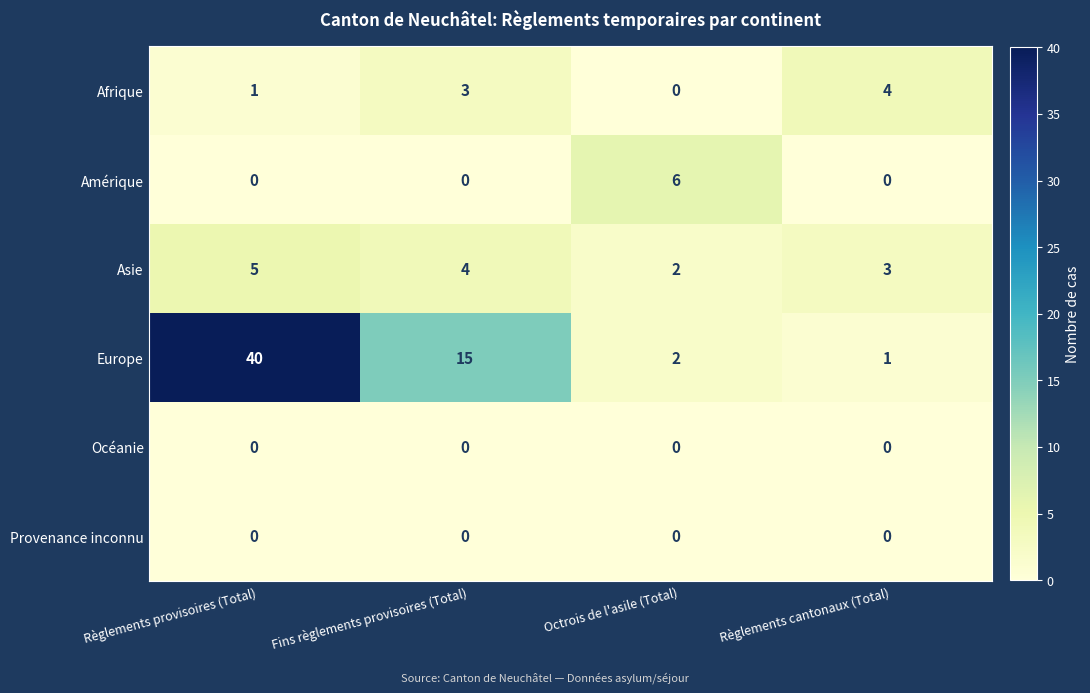

What is the difference between the highest and lowest values at Règlements cantonaux (Total)?

4